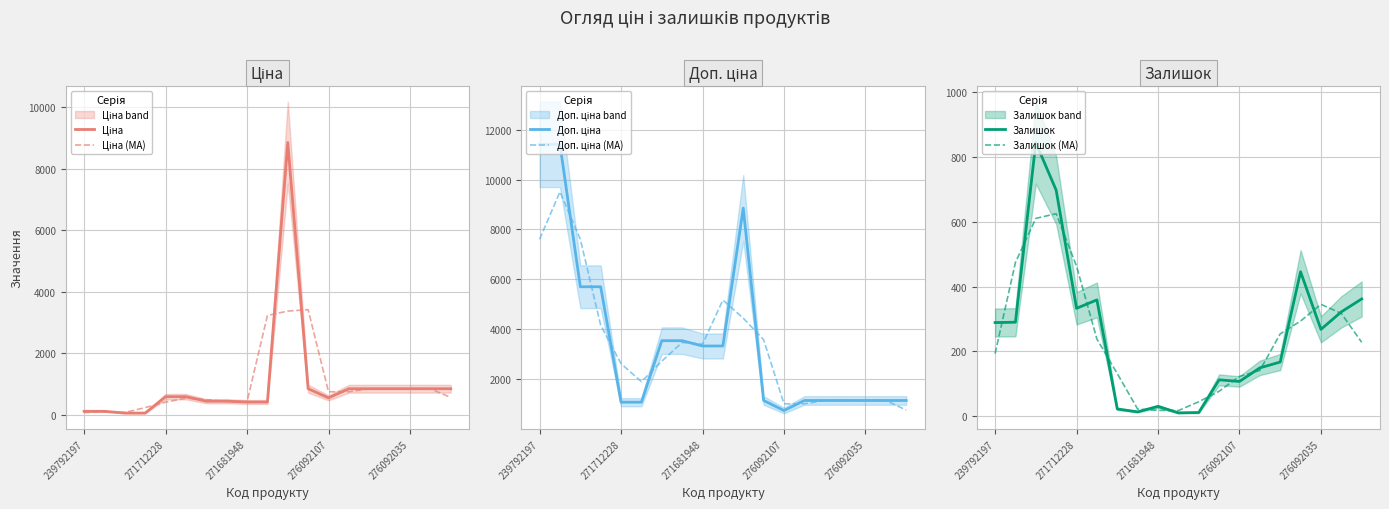

How many categories are shown in the chart?

19